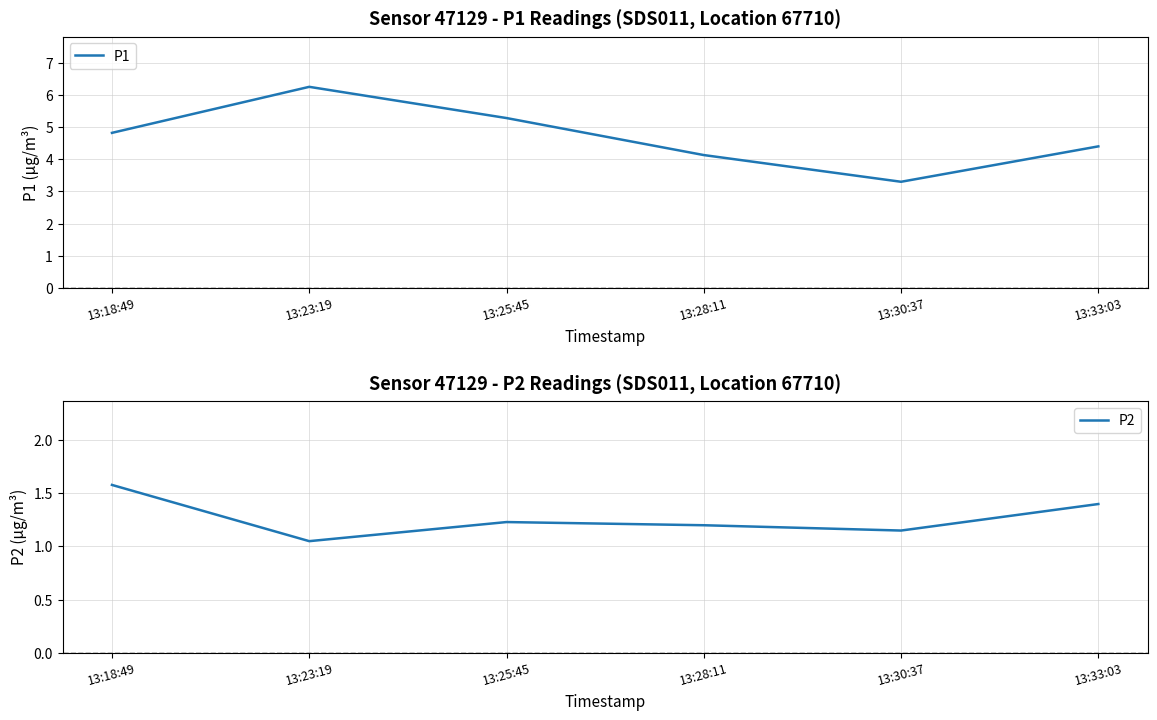

Rank the series at 13:23:19 from lowest to highest value.

P2, P1